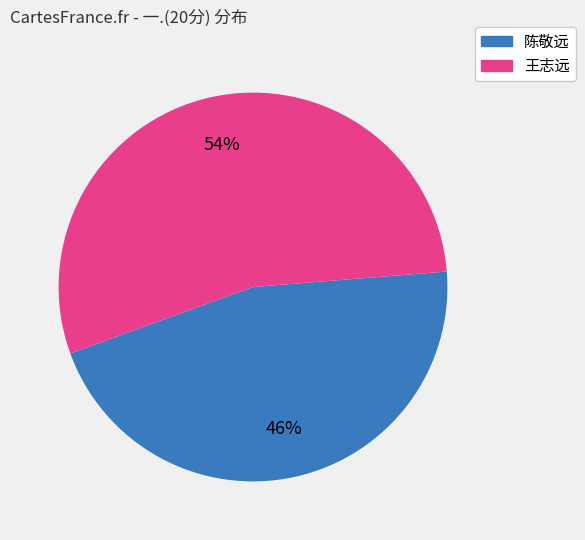

Is there a majority slice in this chart?

Yes